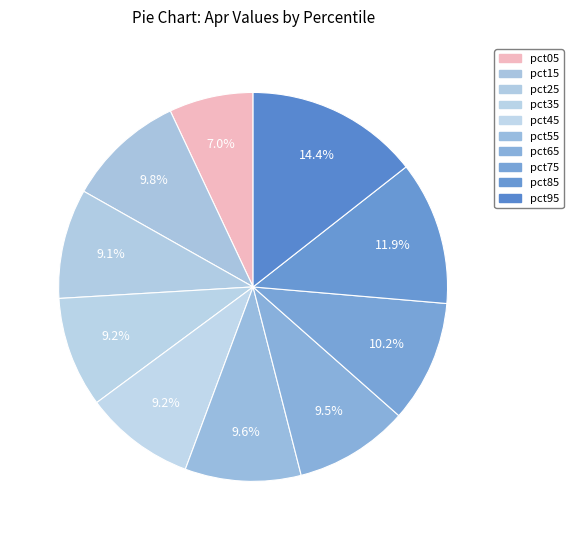

True or false: pct95 accounts for 23% of the total.

False